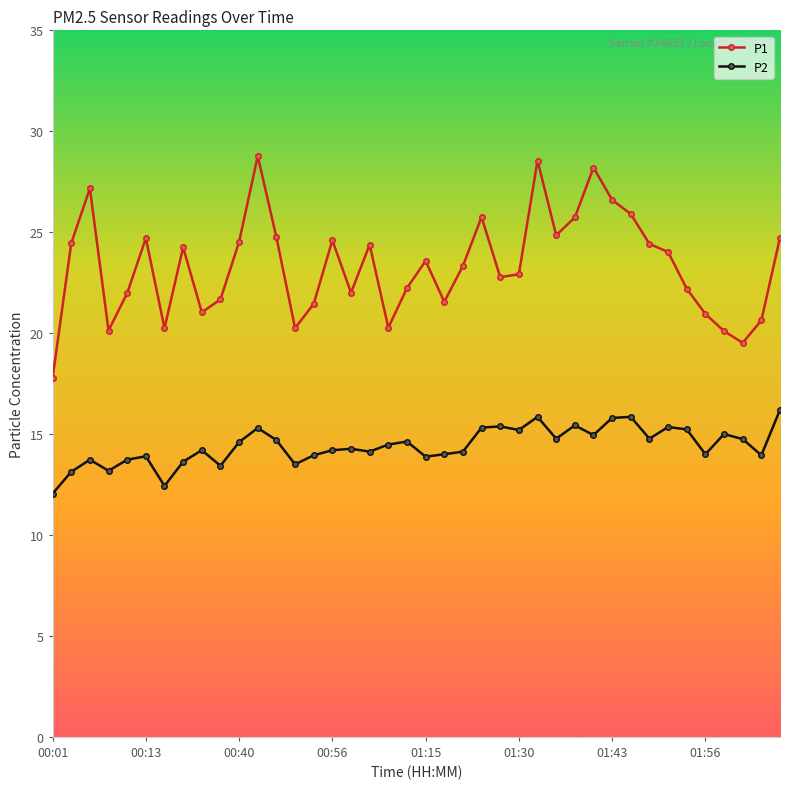

What is the sum of all P2 values?

577.0